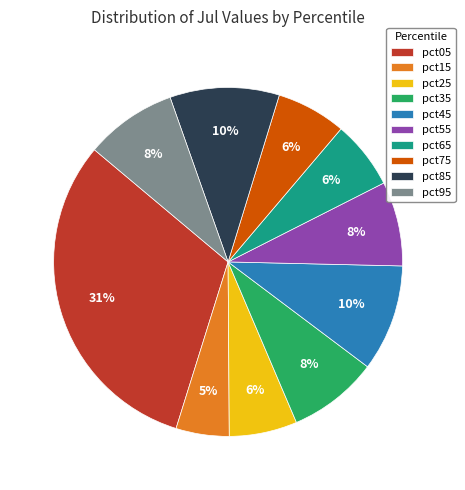

Which category has the biggest portion of the pie?

pct05